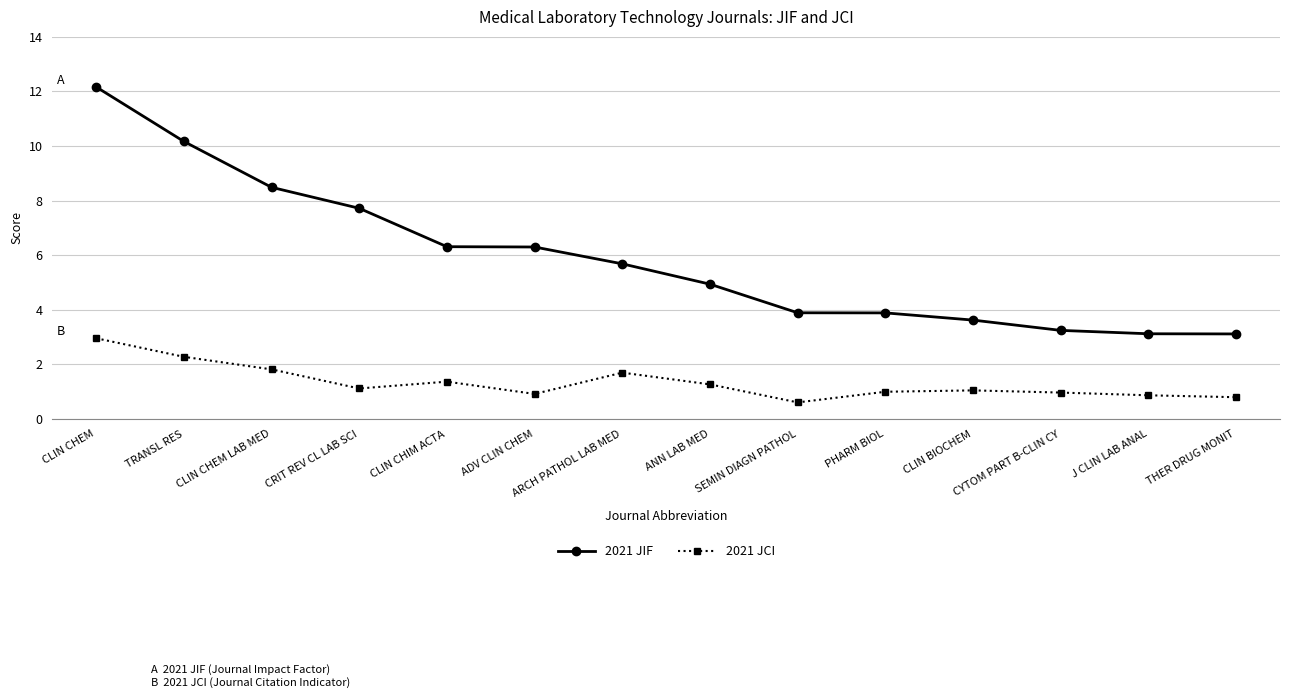

Rank the series by their maximum value, from lowest to highest.

2021 JCI, 2021 JIF